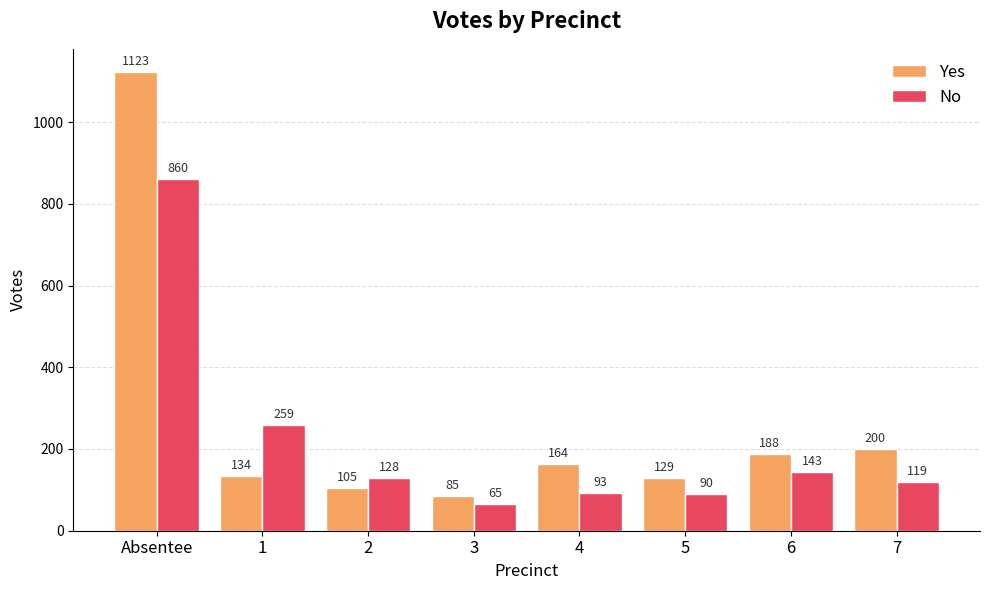

What is the difference between the highest and lowest values at 4?

71